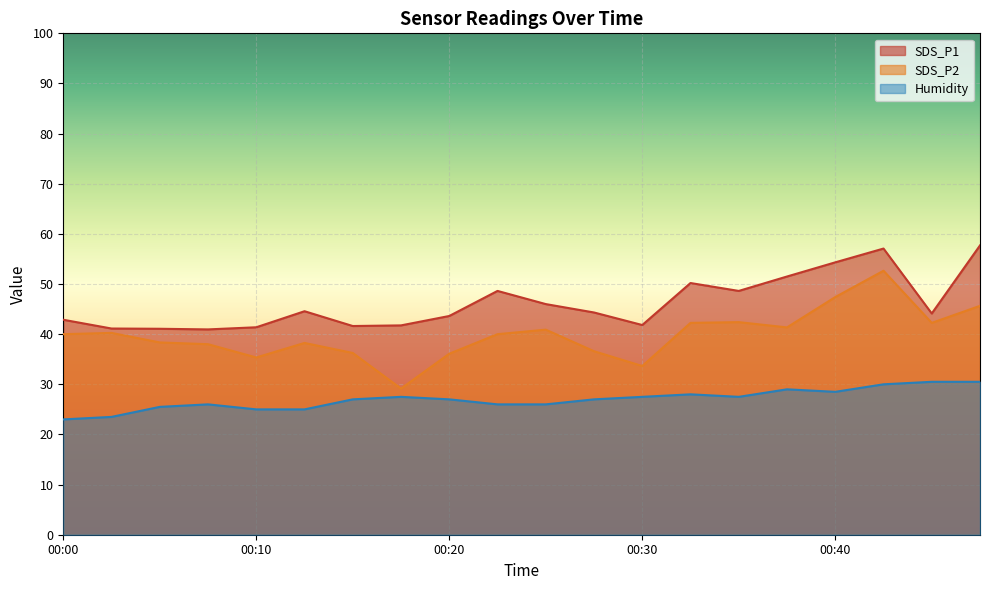

Is it true that SDS_P1 equals 68.6 at 00:05?

False